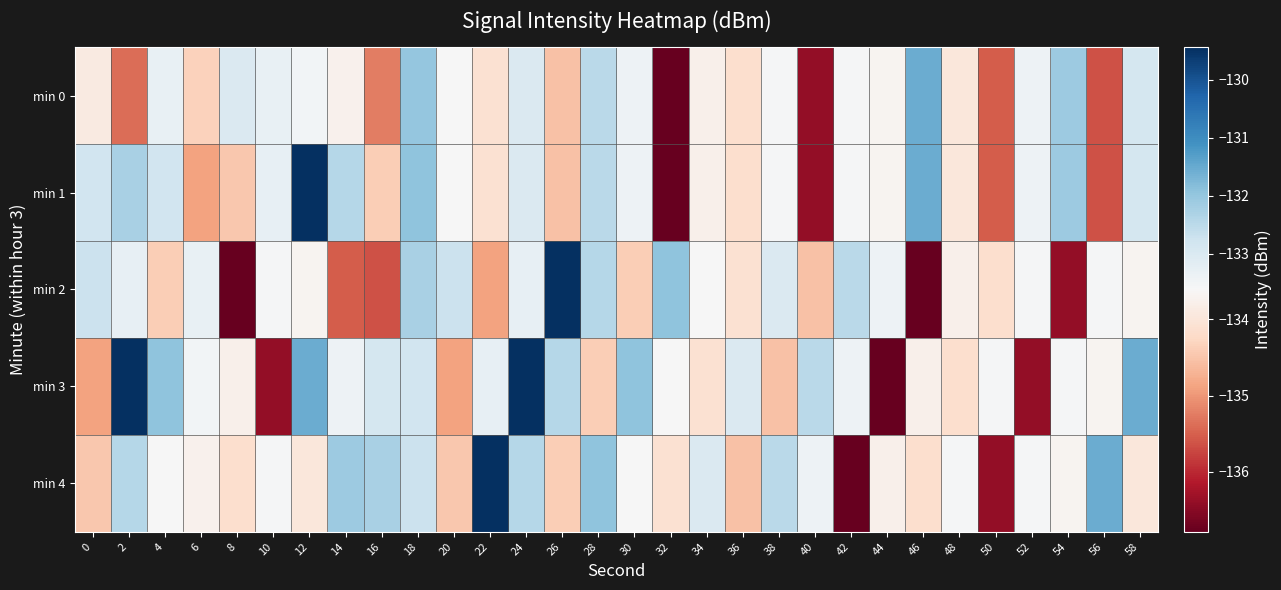

Reading left to right, what are all the values shown in this chart?

min 0: 0=-133.9	2=-135.4	4=-133.3	6=-134.4	8=-133.0	10=-133.3	12=-133.5	14=-133.7	16=-135.2	18=-132.0	20=-133.6	22=-134.1	24=-133.0	26=-134.6	28=-132.5	30=-133.4	32=-136.8	34=-133.8	36=-134.1	38=-133.6	40=-136.4	42=-133.6	44=-133.7	46=-131.6	48=-134.0	50=-135.5	52=-133.4	54=-132.1	56=-135.6	58=-132.9
min 1: 0=-132.8	2=-132.3	4=-132.8	6=-134.9	8=-134.5	10=-133.3	12=-129.4	14=-132.4	16=-134.4	18=-131.9	20=-133.6	22=-134.1	24=-133.0	26=-134.6	28=-132.5	30=-133.4	32=-136.8	34=-133.8	36=-134.1	38=-133.6	40=-136.4	42=-133.6	44=-133.7	46=-131.6	48=-134.0	50=-135.5	52=-133.4	54=-132.1	56=-135.6	58=-132.9
min 2: 0=-132.7	2=-133.3	4=-134.4	6=-133.3	8=-136.8	10=-133.6	12=-133.7	14=-135.5	16=-135.6	18=-132.3	20=-132.7	22=-134.9	24=-133.3	26=-129.4	28=-132.4	30=-134.4	32=-131.9	34=-133.6	36=-134.1	38=-133.0	40=-134.6	42=-132.5	44=-133.4	46=-136.8	48=-133.8	50=-134.1	52=-133.6	54=-136.4	56=-133.6	58=-133.7
min 3: 0=-134.9	2=-129.4	4=-131.9	6=-133.5	8=-133.8	10=-136.4	12=-131.6	14=-133.4	16=-132.9	18=-132.8	20=-134.9	22=-133.3	24=-129.4	26=-132.4	28=-134.4	30=-131.9	32=-133.6	34=-134.1	36=-133.0	38=-134.6	40=-132.5	42=-133.4	44=-136.8	46=-133.8	48=-134.1	50=-133.6	52=-136.4	54=-133.6	56=-133.7	58=-131.6
min 4: 0=-134.5	2=-132.4	4=-133.6	6=-133.7	8=-134.1	10=-133.6	12=-134.0	14=-132.1	16=-132.3	18=-132.7	20=-134.5	22=-129.4	24=-132.4	26=-134.4	28=-131.9	30=-133.6	32=-134.1	34=-133.0	36=-134.6	38=-132.5	40=-133.4	42=-136.8	44=-133.8	46=-134.1	48=-133.6	50=-136.4	52=-133.6	54=-133.7	56=-131.6	58=-134.0